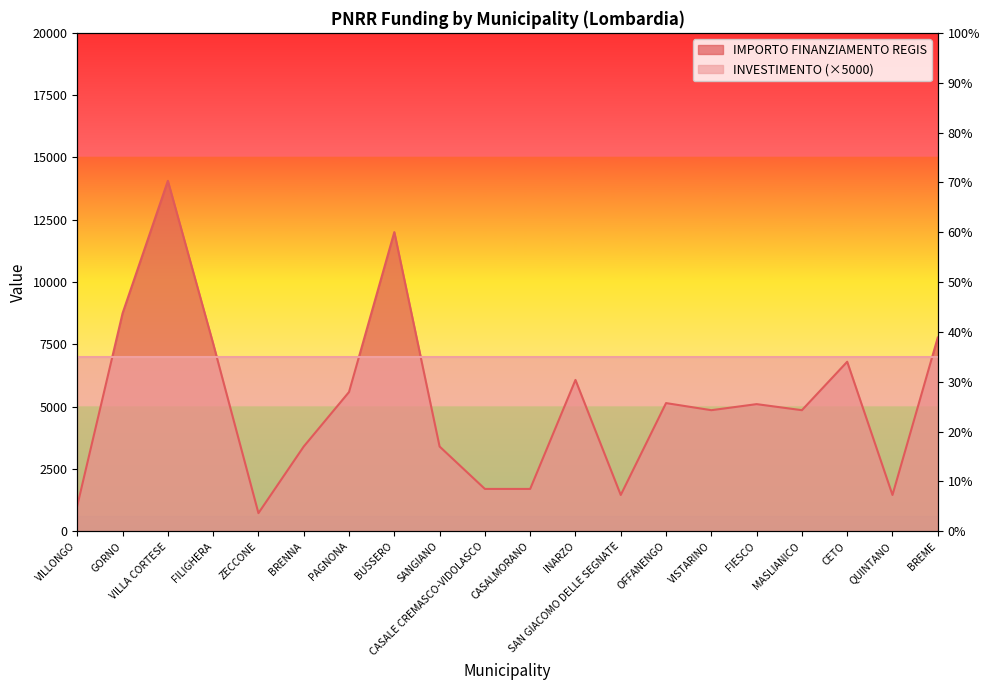

What is the label of the 4th point from the right?

MASLIANICO